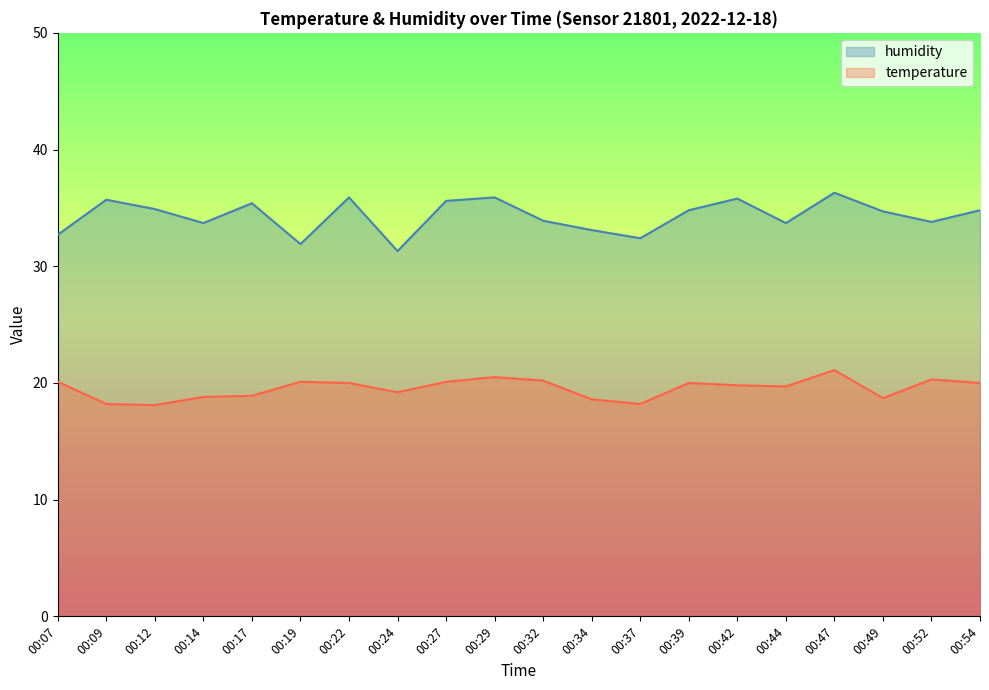

True or false: humidity and temperature cross at least once.

False